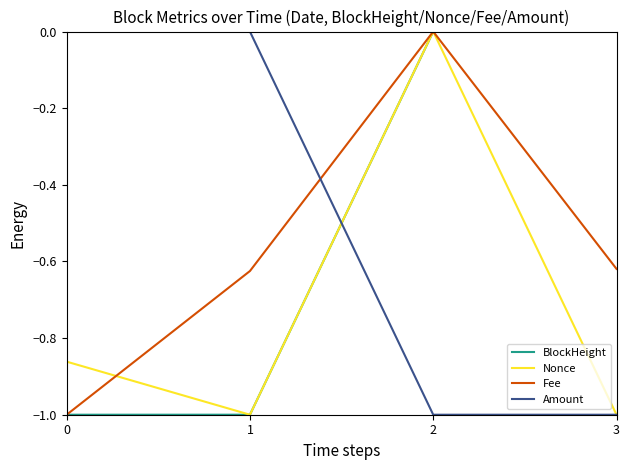

What is the sum of all Fee values?

-2.2